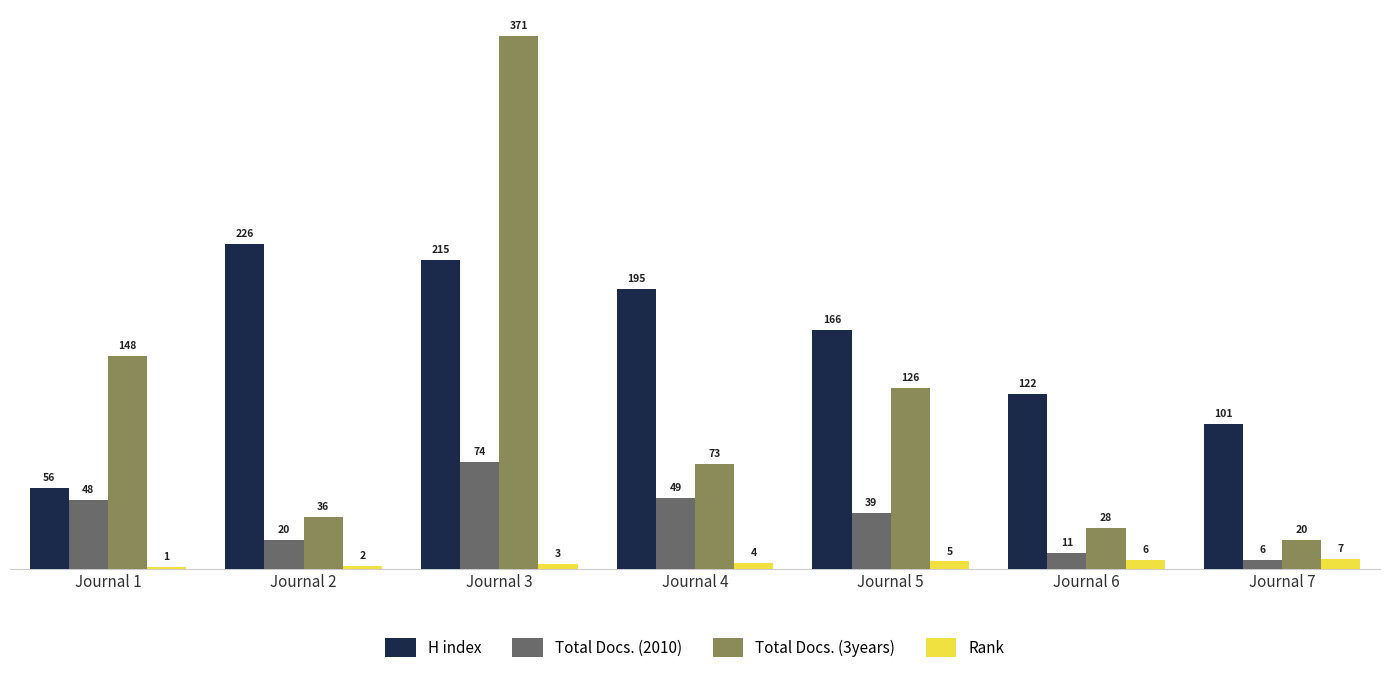

Which series changed the most between Journal 1 and Journal 7?

Total Docs. (3years)